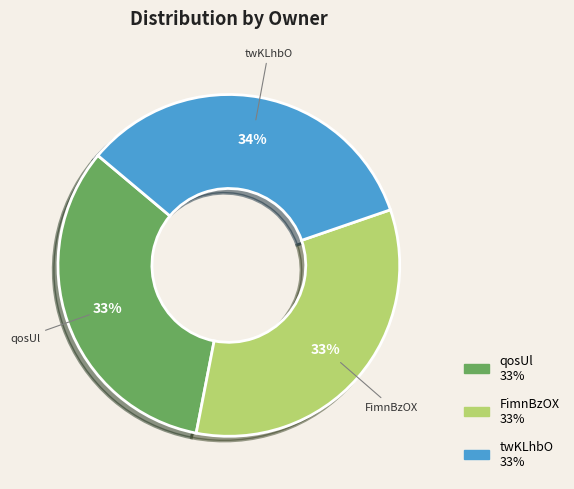

To the nearest percent, what percentage of the pie is FimnBzOX?

33%